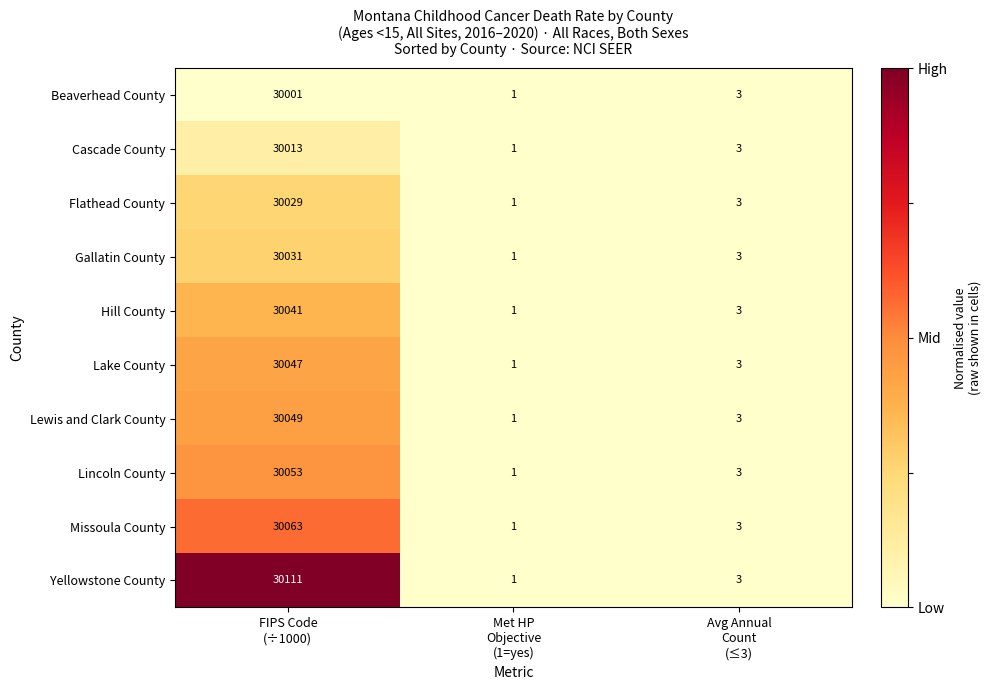

List the series in order of their peak value, lowest first.

Beaverhead County, Cascade County, Flathead County, Gallatin County, Hill County, Lake County, Lewis and Clark County, Lincoln County, Missoula County, Yellowstone County